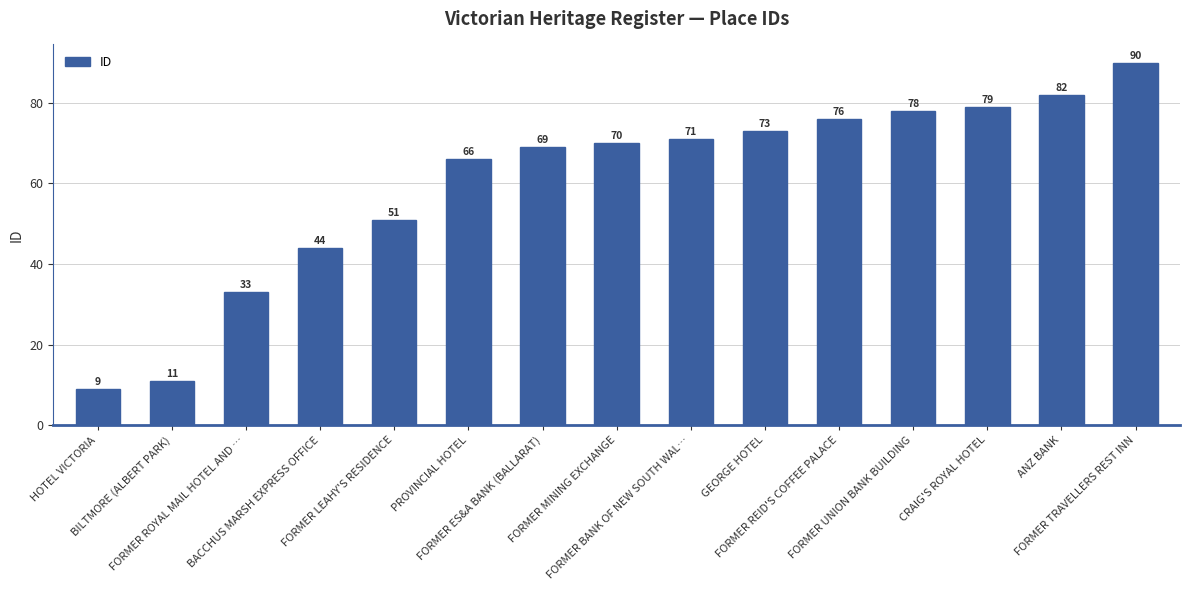

Is it true that the value at CRAIG'S ROYAL HOTEL is 79?

True